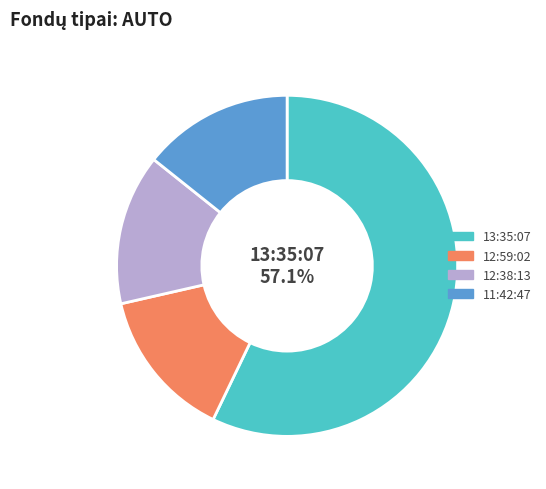

True or false: 11:42:47 accounts for 14% of the total.

True